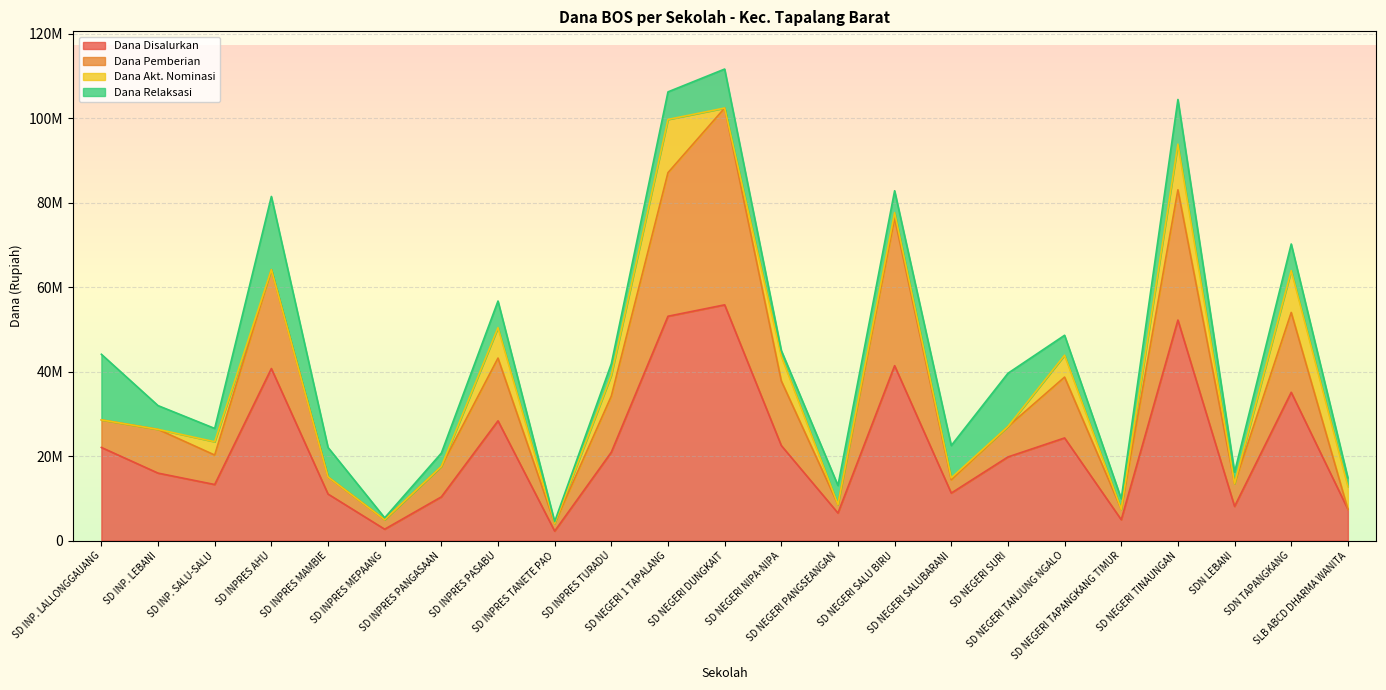

Does the chart display data point markers on the line(s)?

No